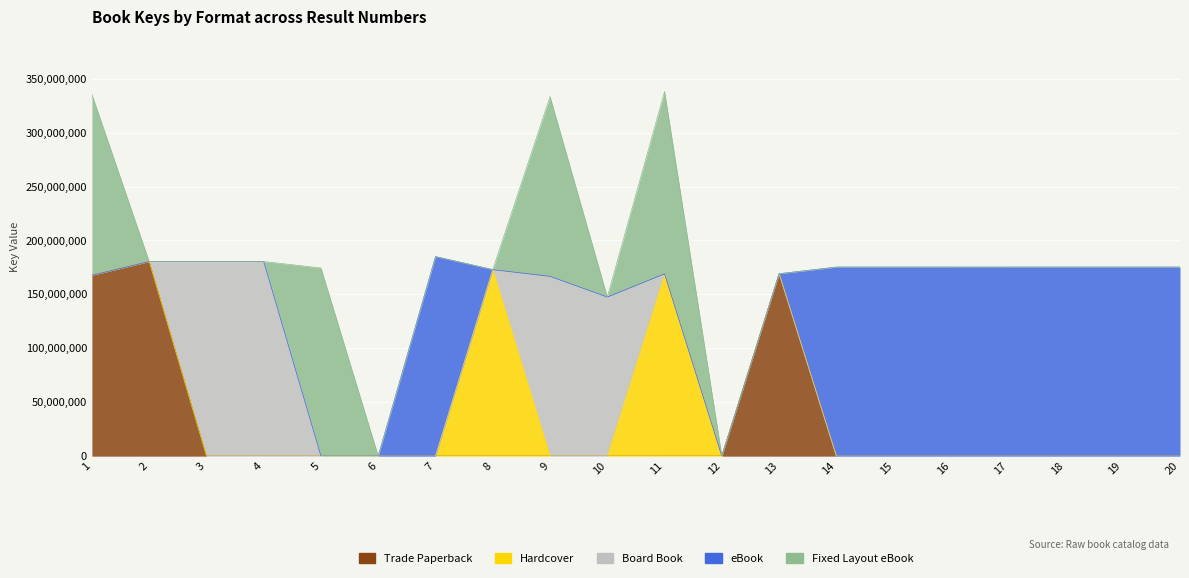

How many data points in Fixed Layout eBook are above 0?

5